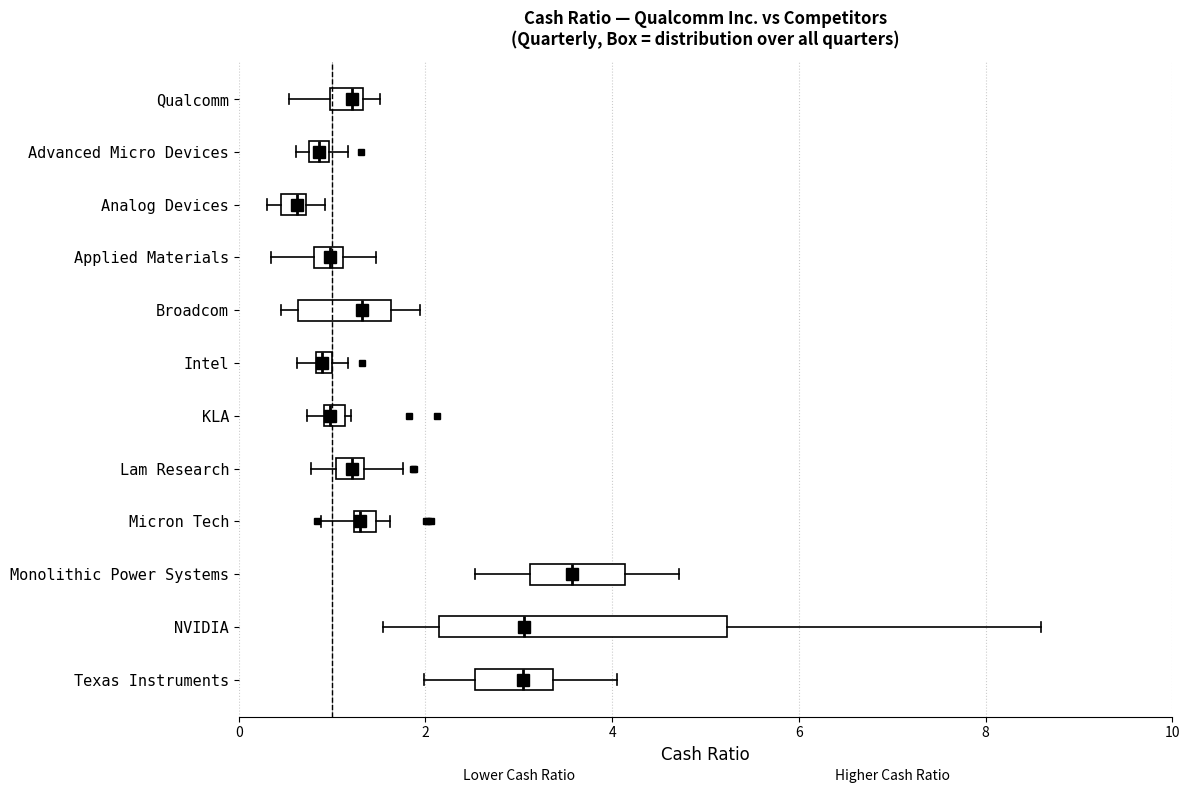

Which box is the widest, from its left edge to its right edge?

NVIDIA